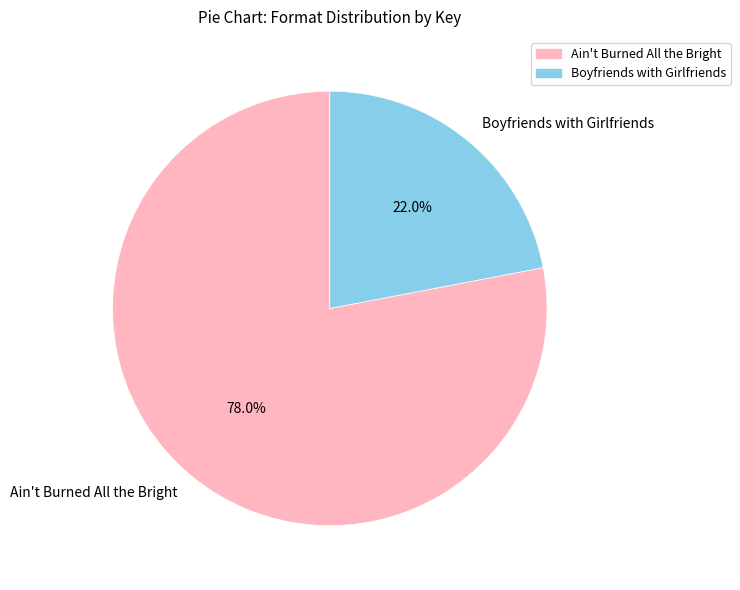

Which slice is the smallest?

Boyfriends with Girlfriends